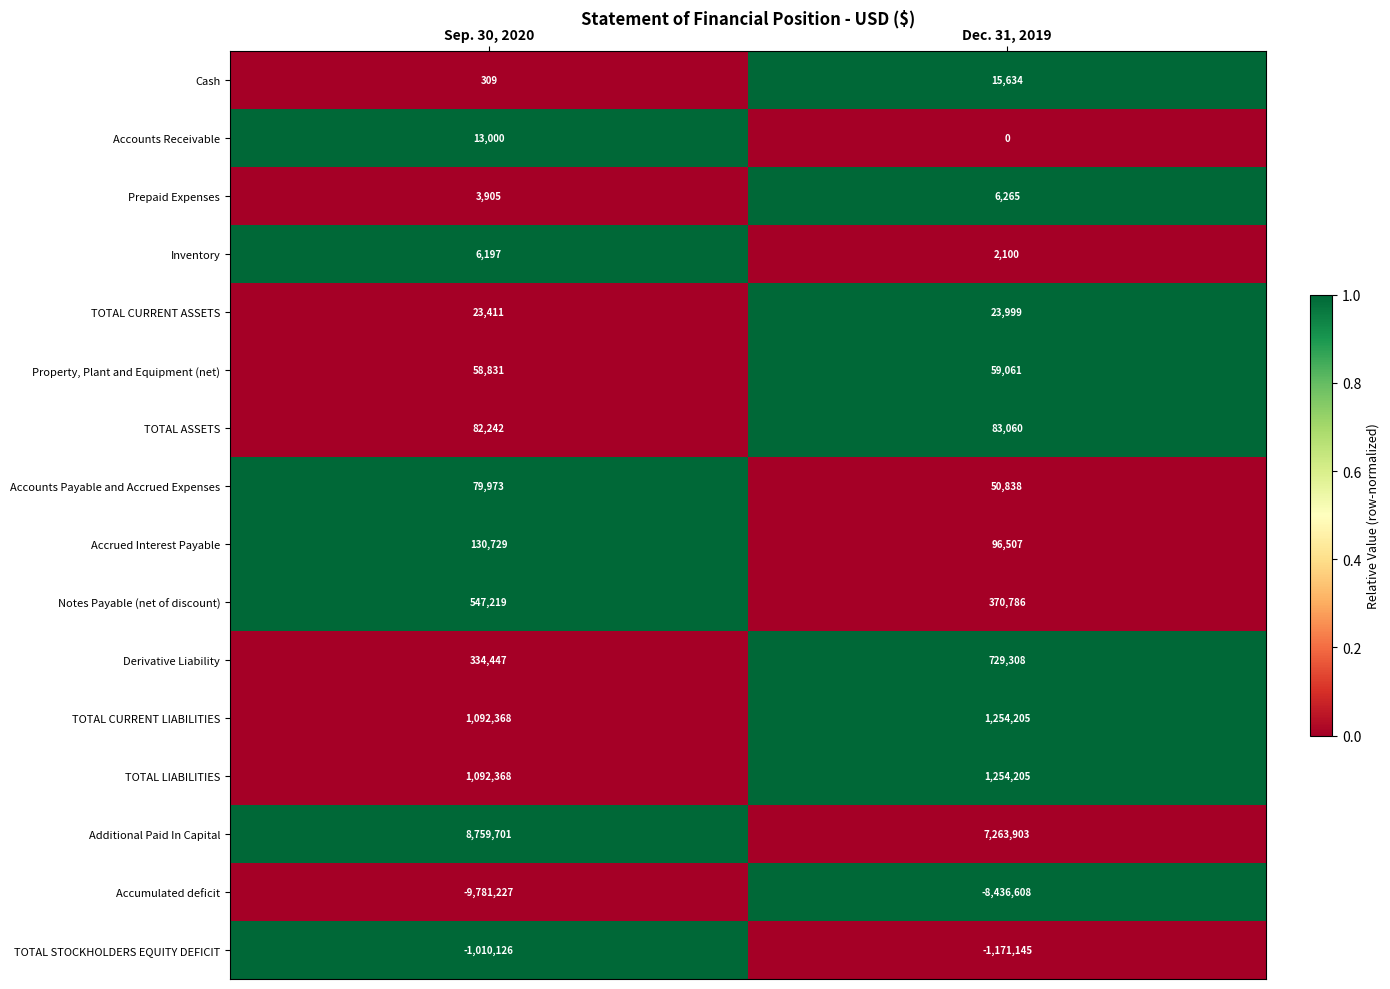

What is the approximate value of Additional Paid In Capital at Sep. 30, 2020?

8759701